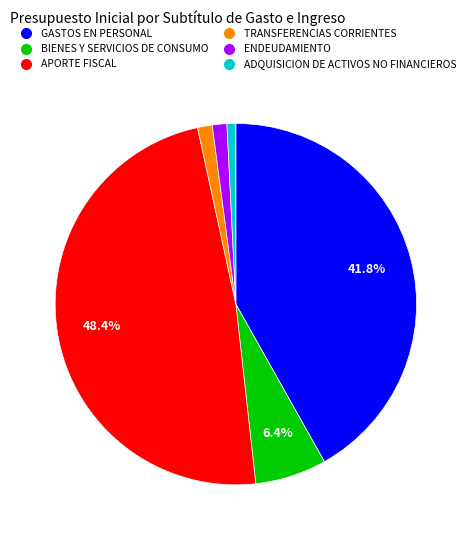

What is the smallest slice in the pie chart?

ADQUISICION DE ACTIVOS NO FINANCIEROS